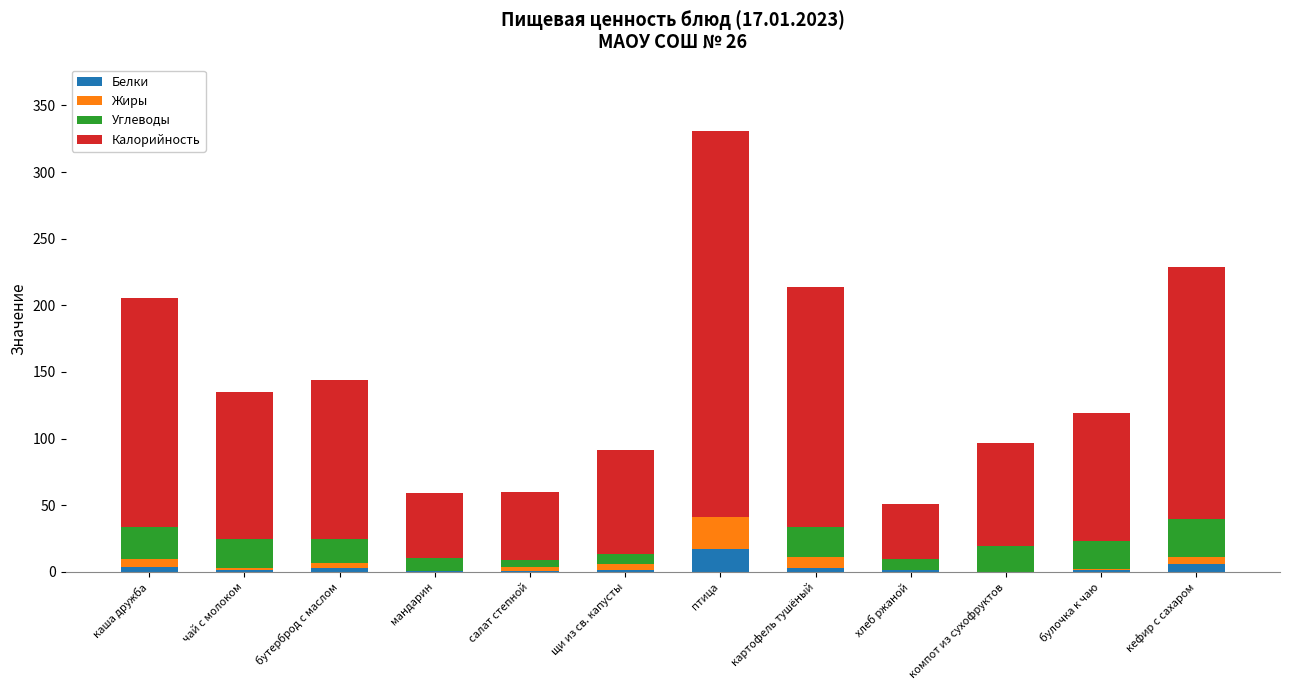

At which category is the sum across all series the highest?

птица